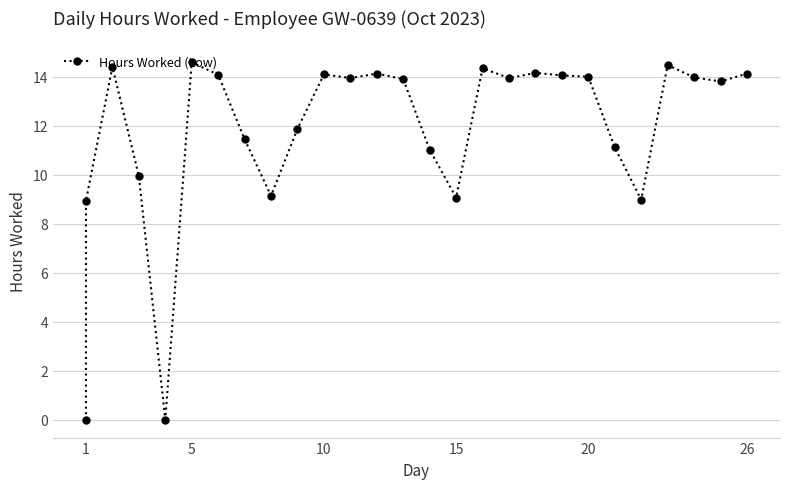

The value at 17 is 13.9. True or false?

True